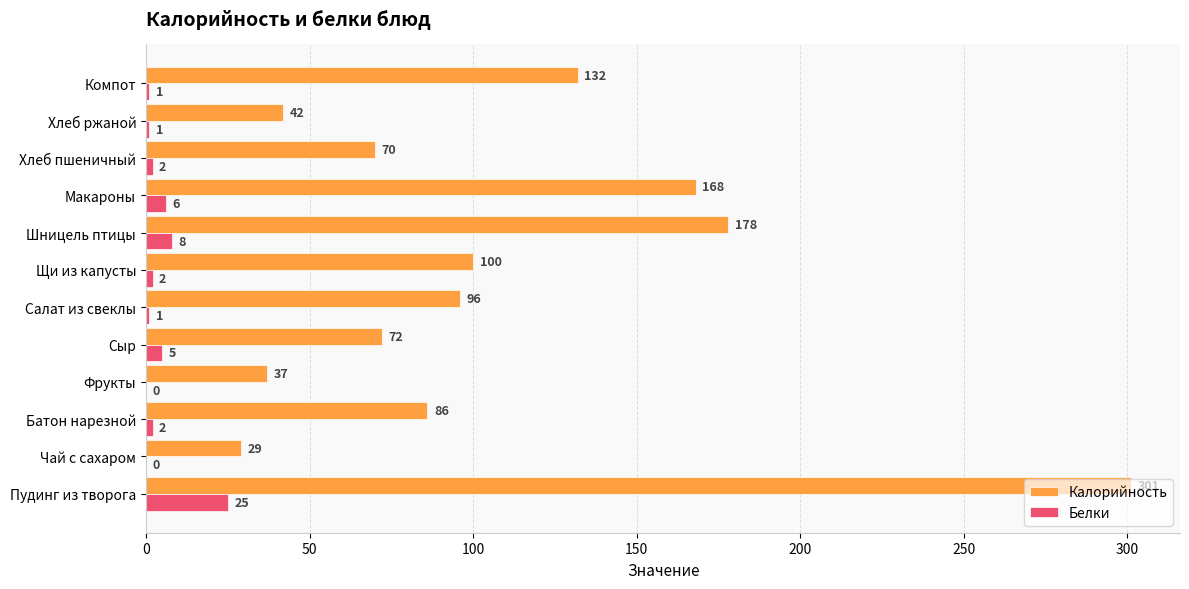

The value of Белки at Чай с сахаром is 0. True or false?

True